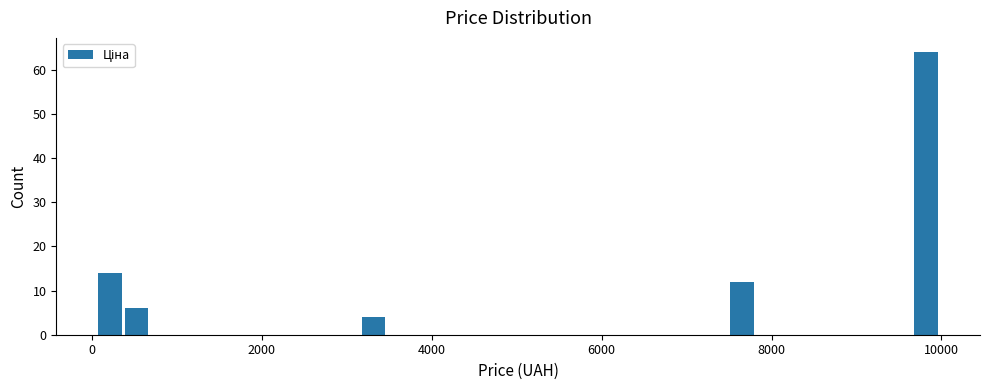

Around what value on the x-axis is the tallest bar? Give the approximate position of its centre, as read against the axis.

9800